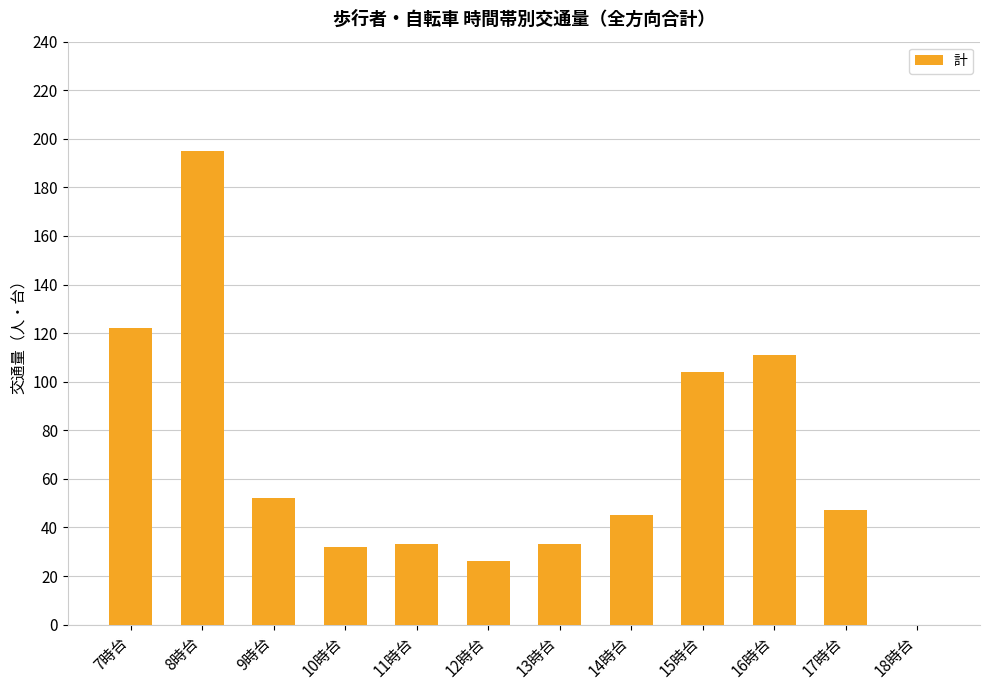

Which category has the highest value across all series?

8時台